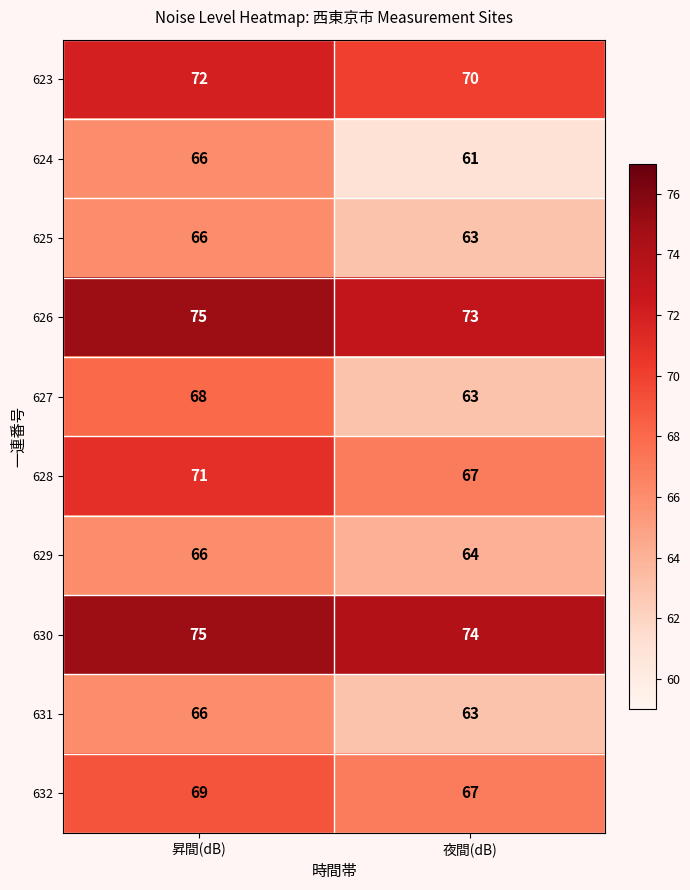

What is the spread (max minus min) of values at 昇間(dB)?

9